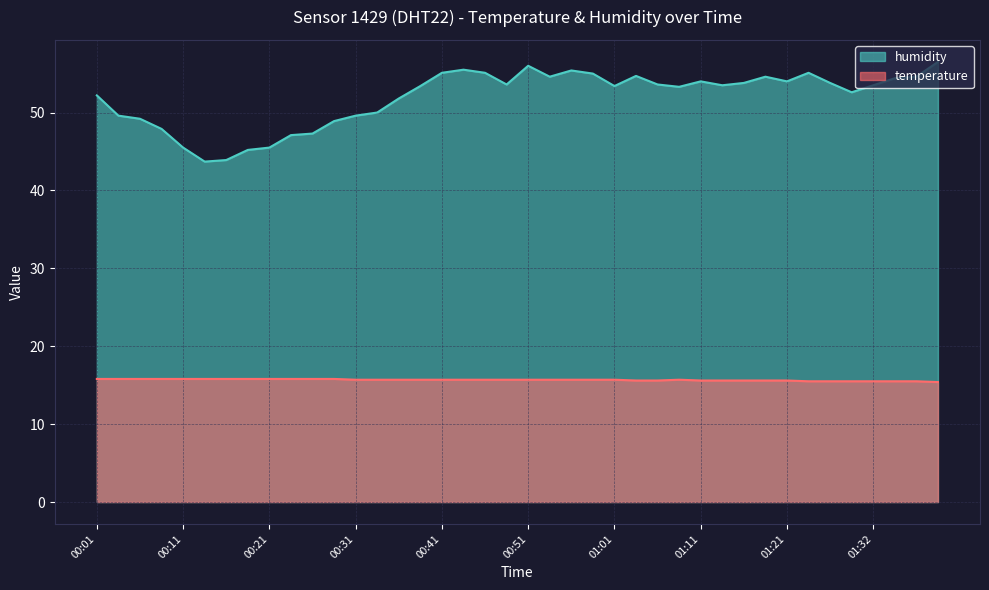

List the series in order of their overall mean, lowest first.

temperature, humidity